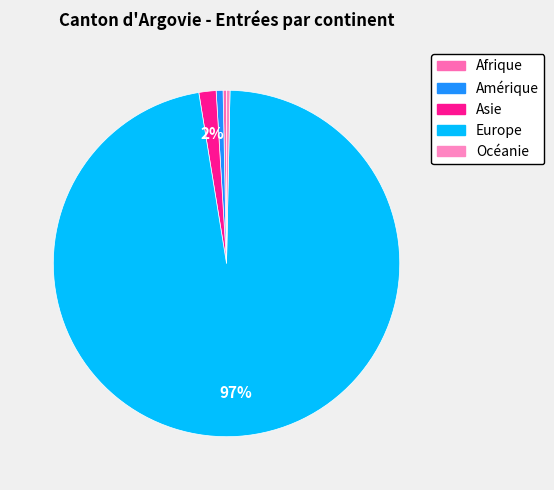

True or false: Asie accounts for 11% of the total.

False